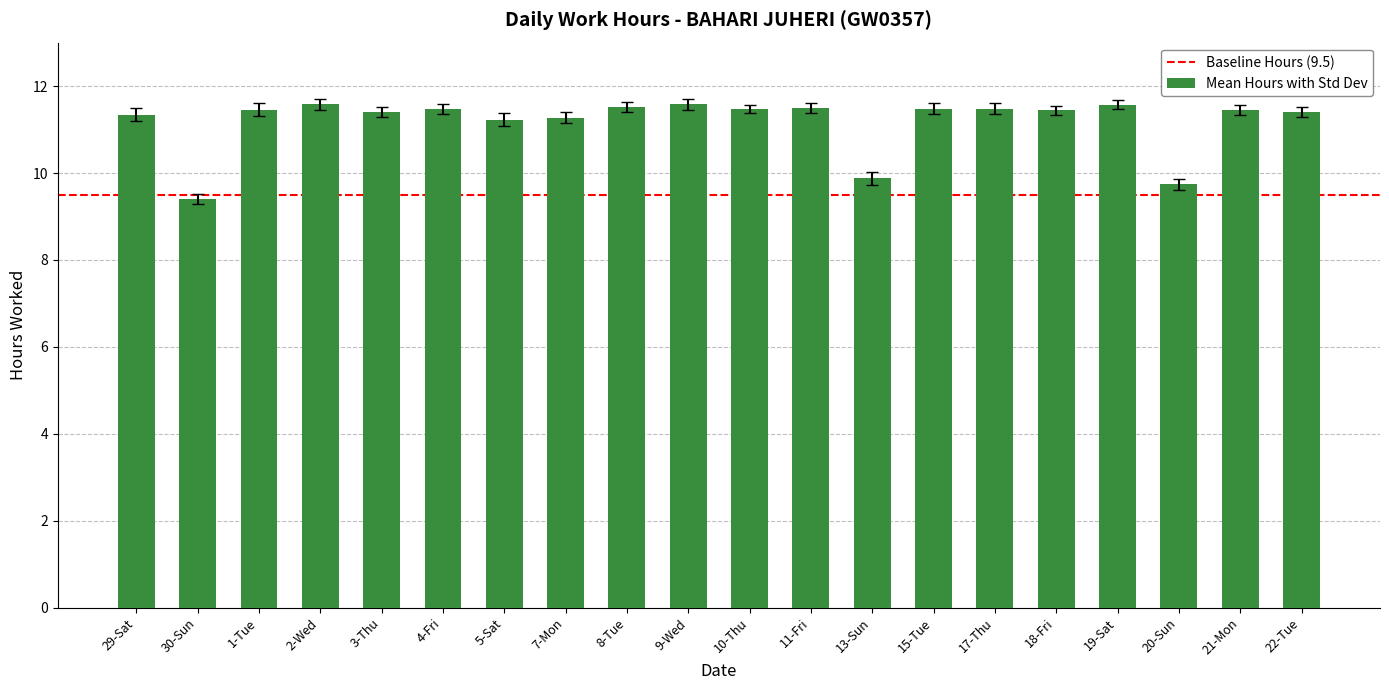

Which has a higher value, 7-Mon or 20-Sun?

7-Mon